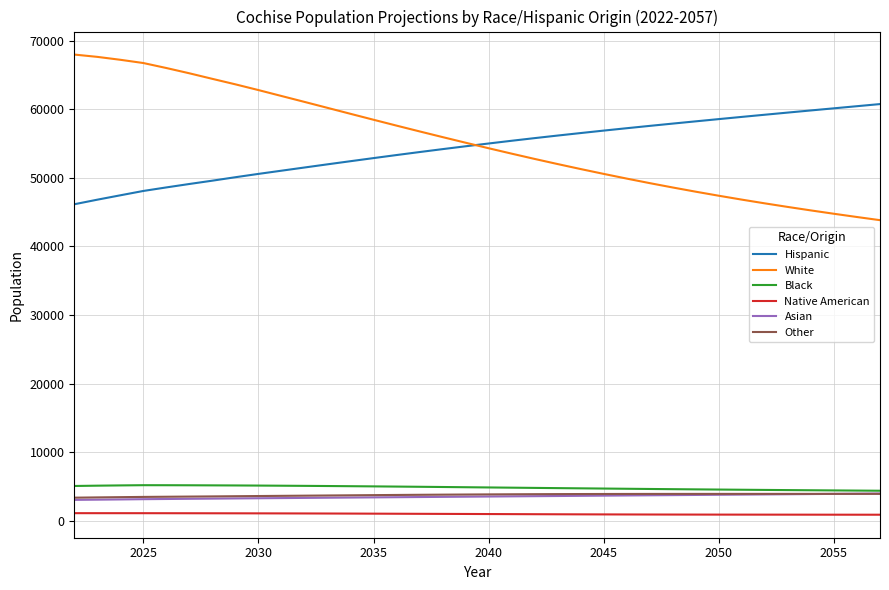

True or false: Asian and Hispanic cross at least once.

False